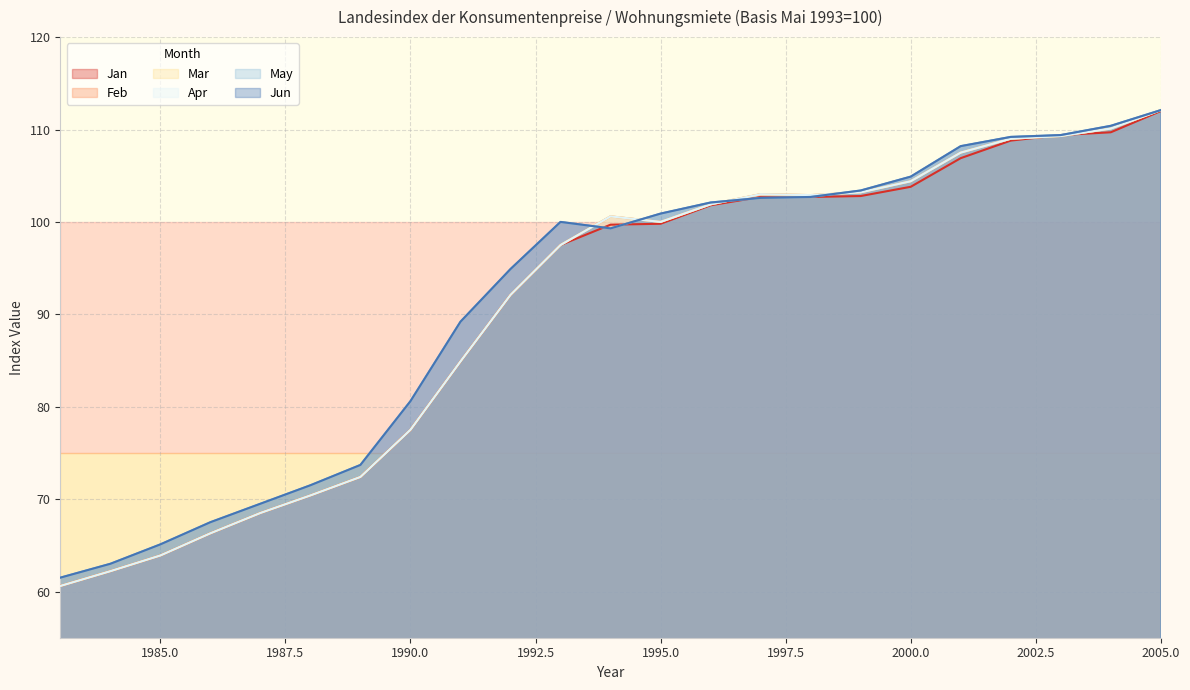

Reading right to left, what are all the values shown in this chart?

Jan: 112.0	109.7	109.4	108.8	106.9	103.8	102.8	102.7	102.7	101.8	99.8	99.7	97.5	92.1	84.9	77.5	72.4	70.4	68.5	66.3	63.9	62.2	60.6
Feb: 112.1	110.1	109.3	109.0	107.5	104.4	103.2	102.9	103.0	101.9	100.0	100.6	97.5	92.1	84.9	77.5	72.4	70.4	68.5	66.3	63.9	62.2	60.6
Mar: 112.1	110.1	109.3	109.0	107.5	104.4	103.2	102.9	103.0	101.9	100.0	100.6	97.5	92.1	84.9	77.5	72.4	70.4	68.5	66.3	63.9	62.2	60.6
Apr: 112.1	110.1	109.3	109.0	107.5	104.4	103.2	102.9	103.0	101.9	100.0	100.6	97.5	92.1	84.9	77.5	72.4	70.4	68.5	66.3	63.9	62.2	60.6
May: 112.1	110.4	109.4	109.2	108.2	104.9	103.4	102.7	102.6	102.1	100.9	99.3	100.0	94.9	89.2	80.6	73.7	71.5	69.5	67.5	65.1	63.0	61.5
Jun: 112.1	110.4	109.4	109.2	108.2	104.9	103.4	102.7	102.6	102.1	100.9	99.3	100.0	94.9	89.2	80.6	73.7	71.5	69.5	67.5	65.1	63.0	61.5